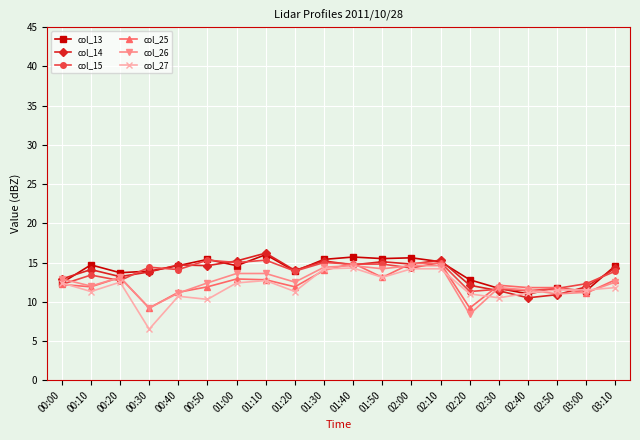

What is the label of the 8th point from the left?

01:10